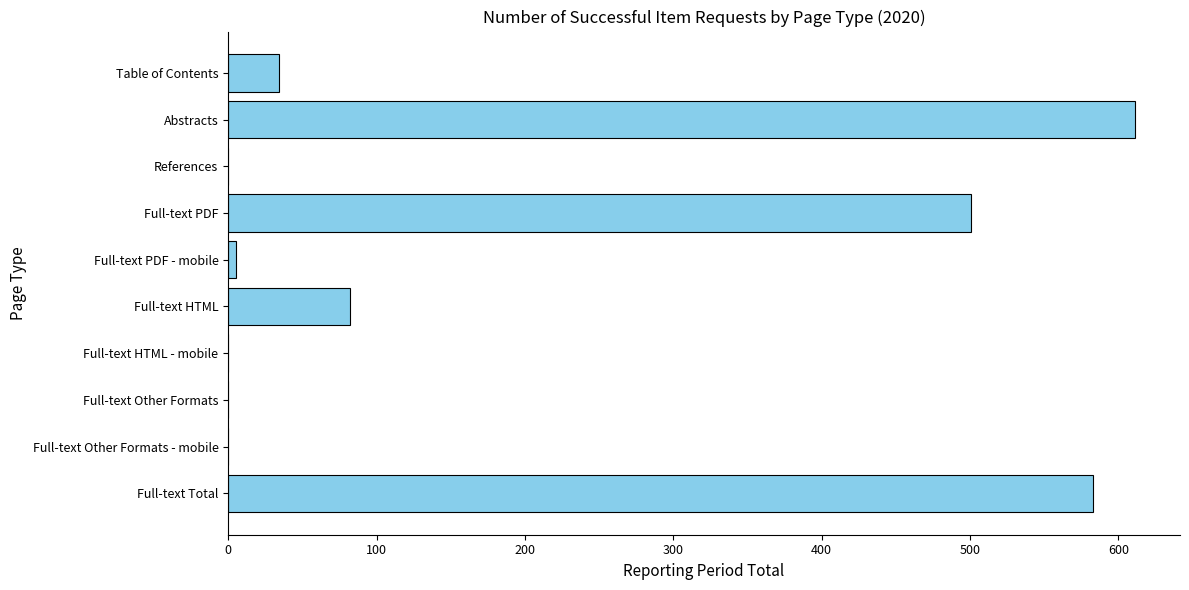

Reading top to bottom, what are all the values shown in this chart?

Table of Contents=34	Abstracts=611	References=0	Full-text PDF=501	Full-text PDF - mobile=5	Full-text HTML=82	Full-text HTML - mobile=0	Full-text Other Formats=0	Full-text Other Formats - mobile=0	Full-text Total=583